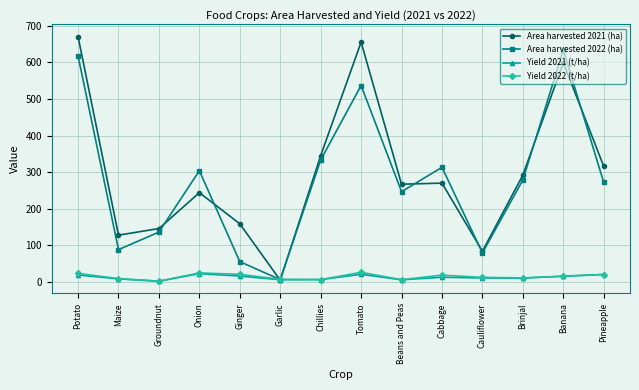

What is the value of the Yield 2021 (t/ha) point at the 11th from the left?

11.1